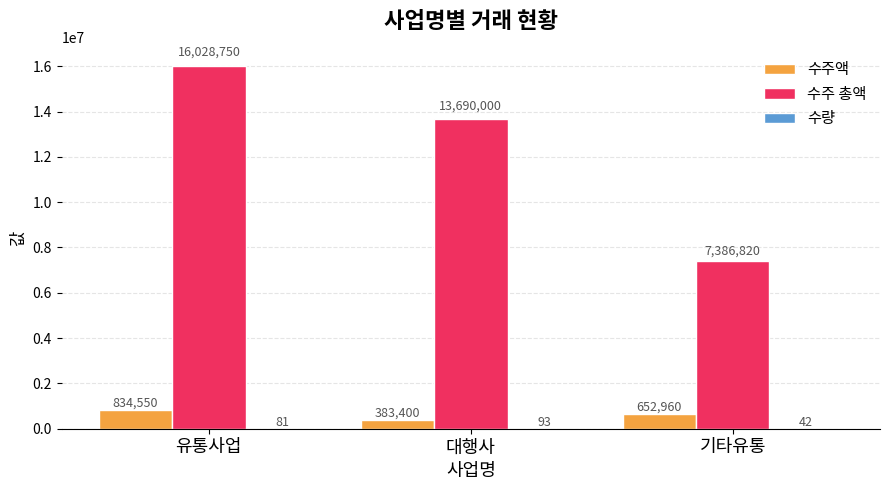

Which series has the largest range (max minus min)?

수주 총액